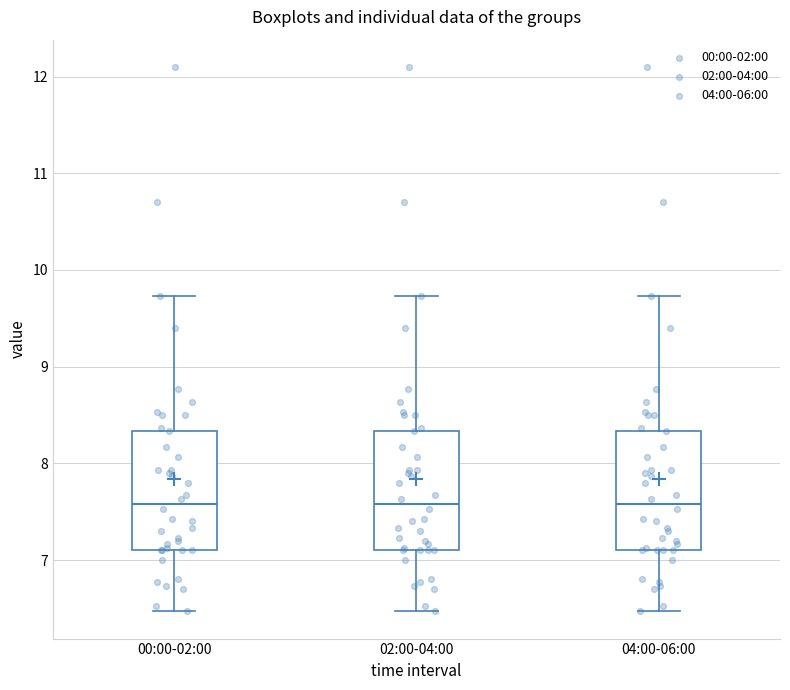

Where is the upper edge of the box for 02:00-04:00 on the y-axis? The values are not printed on the chart, so give them approximately, as read against the axis.

8.3